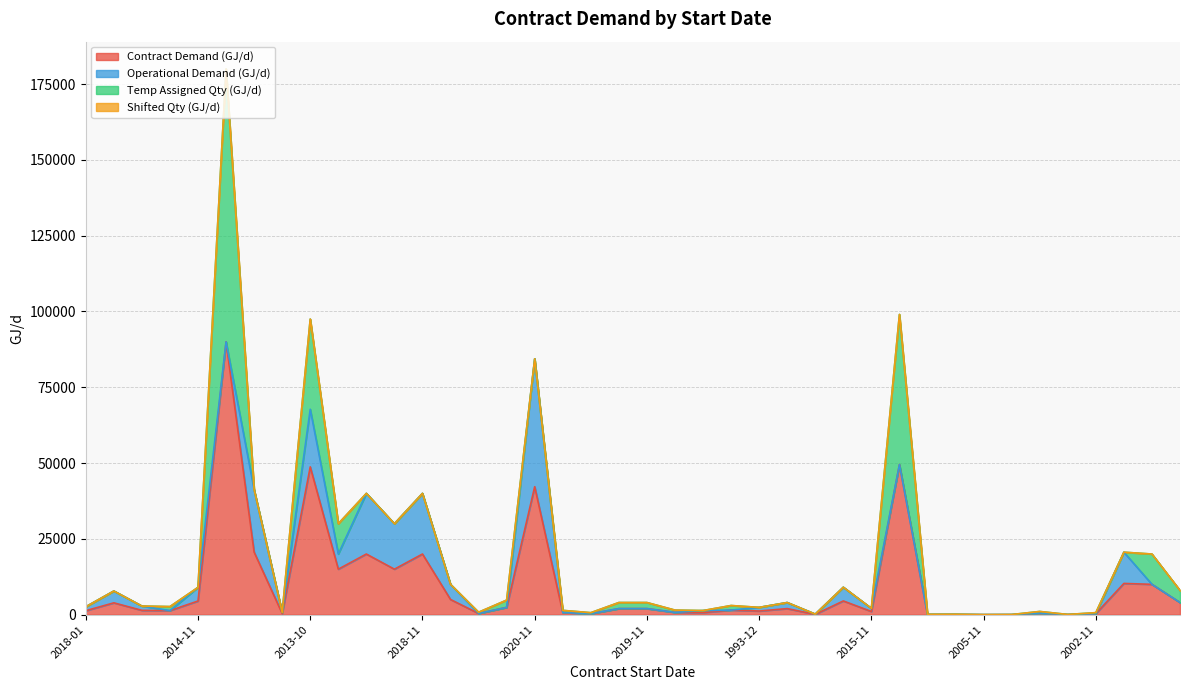

Which series changed the most between 2017-11 and 2002-11?

Contract Demand (GJ/d)